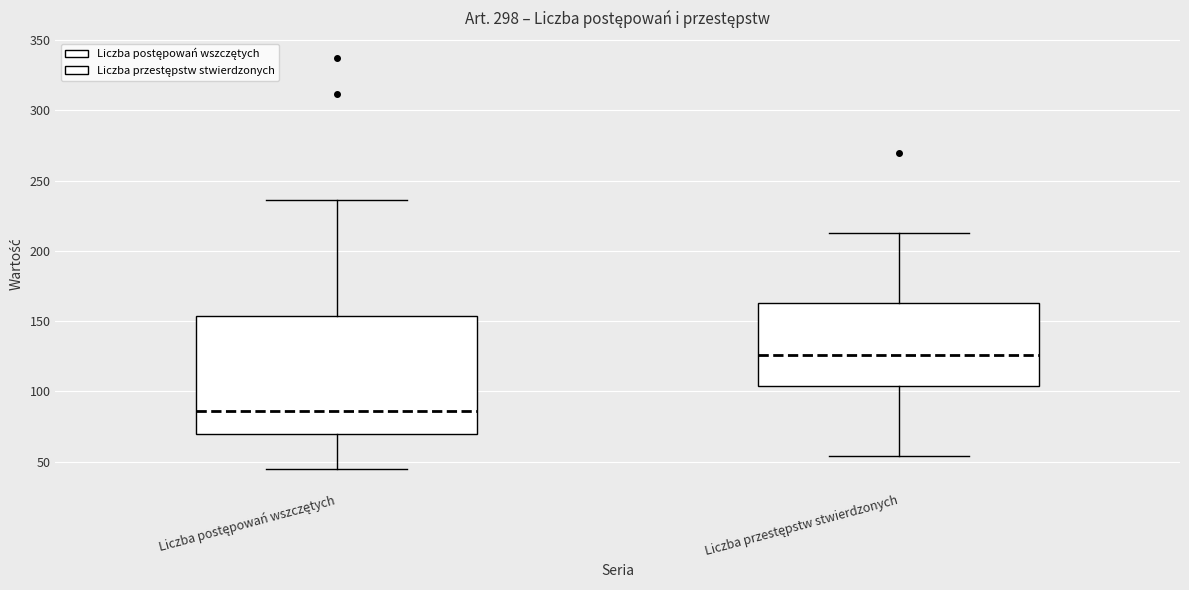

Reading left to right, read every box against the y-axis: the position of its median line, the range the box covers, and the ends of its whiskers. The values are not printed on the chart, so give them approximately, as read against the axis.

Liczba postępowań wszczętych: median 85, box 70 to 155, whiskers 45 to 235
Liczba przestępstw stwierdzonych: median 125, box 105 to 165, whiskers 55 to 215